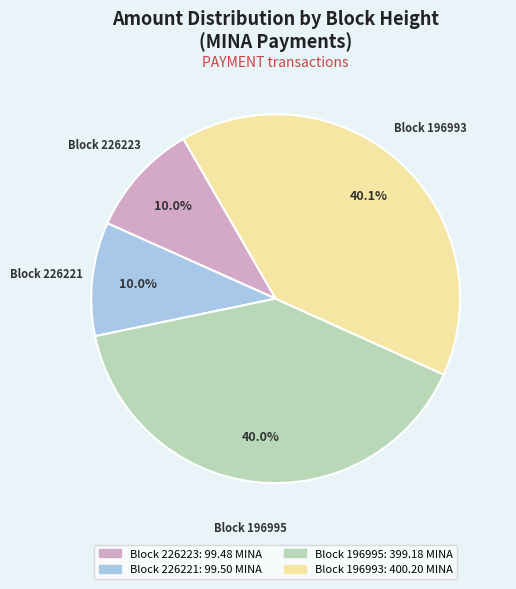

Does any single category account for the majority?

No